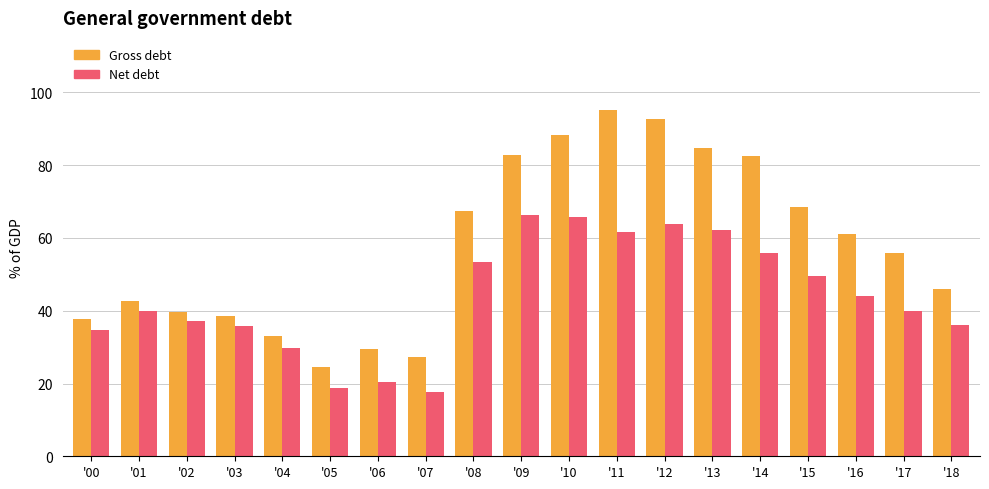

Which series has the largest total across all categories?

Gross debt